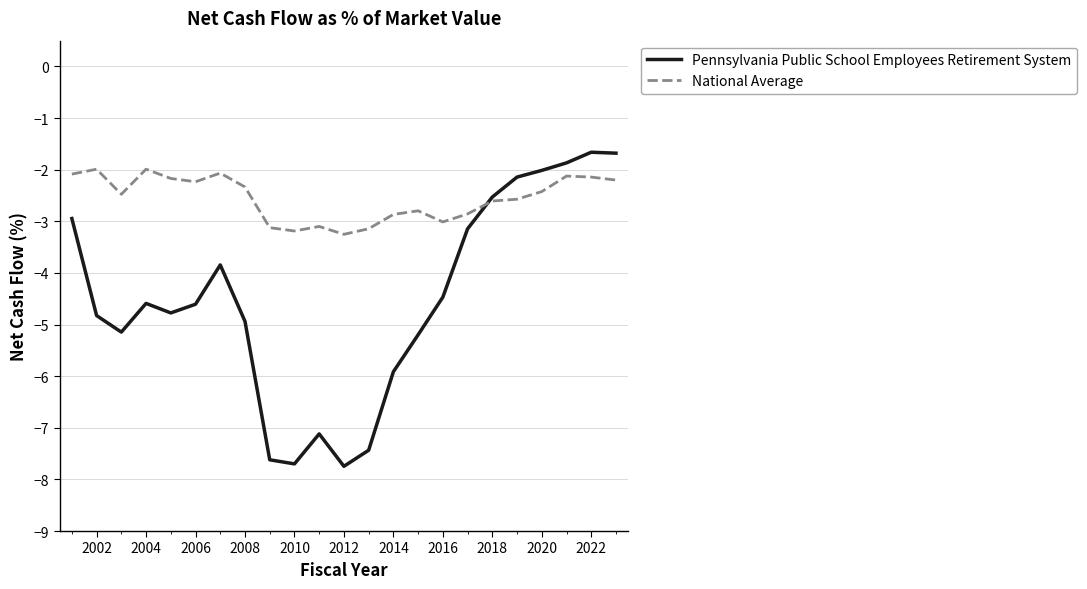

Which series has the largest total across all categories?

National Average